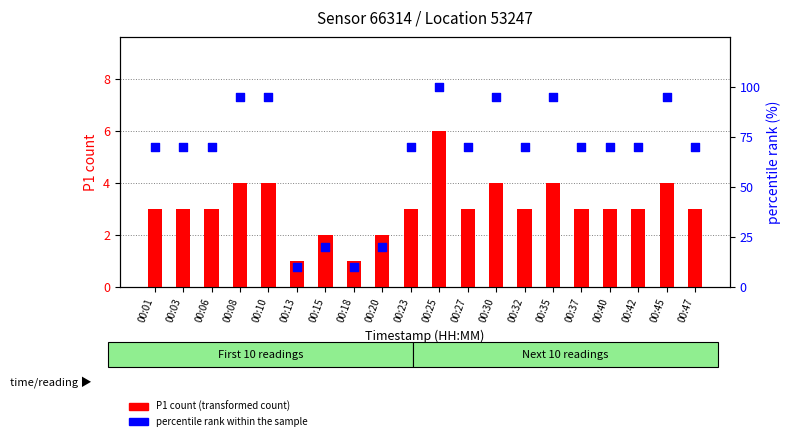

At which category is the sum across all series the highest?

00:25